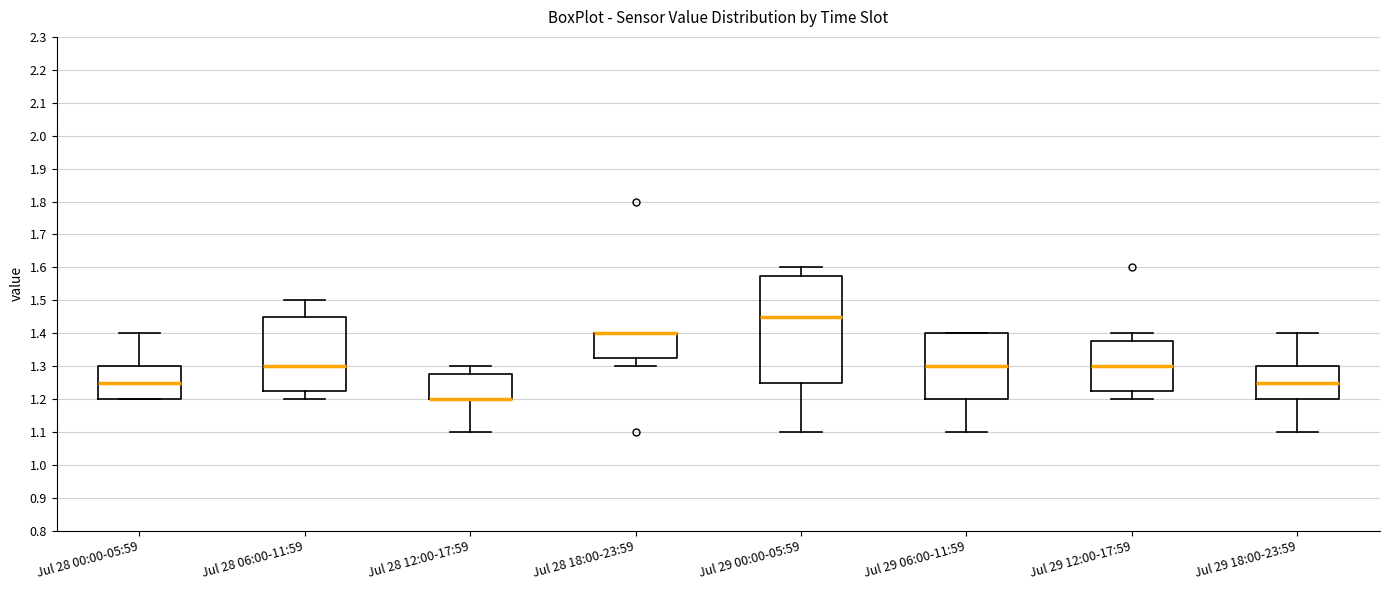

Reading left to right, transcribe this box plot: for each box, give where its median line is, the range the box spans, and where its two whiskers end, as read against the y-axis. The values are not printed on the chart, so give them approximately, as read against the axis.

Jul 28 00:00-05:59: median 1.25, box 1.20 to 1.30, whiskers 1.20 to 1.40
Jul 28 06:00-11:59: median 1.30, box 1.23 to 1.45, whiskers 1.20 to 1.50
Jul 28 12:00-17:59: median 1.20 (drawn on the box's lower edge), box 1.20 to 1.28, whiskers 1.10 to 1.30
Jul 28 18:00-23:59: median 1.40 (drawn on the box's upper edge), box 1.33 to 1.40, whiskers 1.30 to 1.40
Jul 29 00:00-05:59: median 1.45, box 1.25 to 1.58, whiskers 1.10 to 1.60
Jul 29 06:00-11:59: median 1.30, box 1.20 to 1.40, whiskers 1.10 to 1.40
Jul 29 12:00-17:59: median 1.30, box 1.23 to 1.38, whiskers 1.20 to 1.40
Jul 29 18:00-23:59: median 1.25, box 1.20 to 1.30, whiskers 1.10 to 1.40